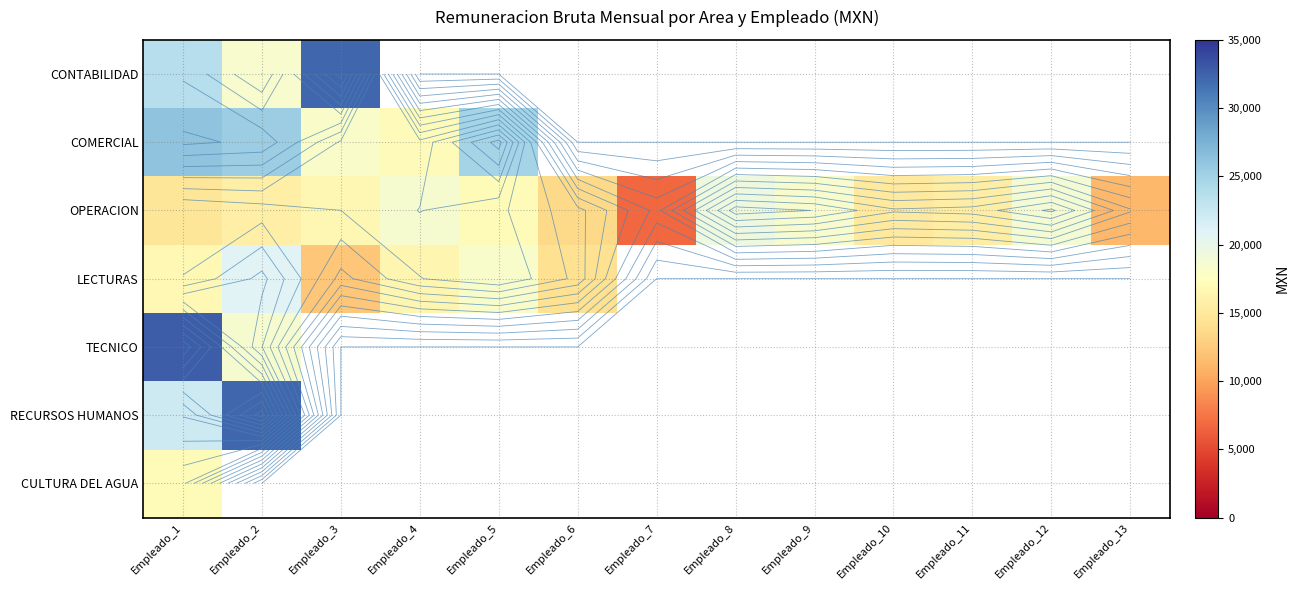

What value does the OPERACION series have at Empleado_5?

16982.2